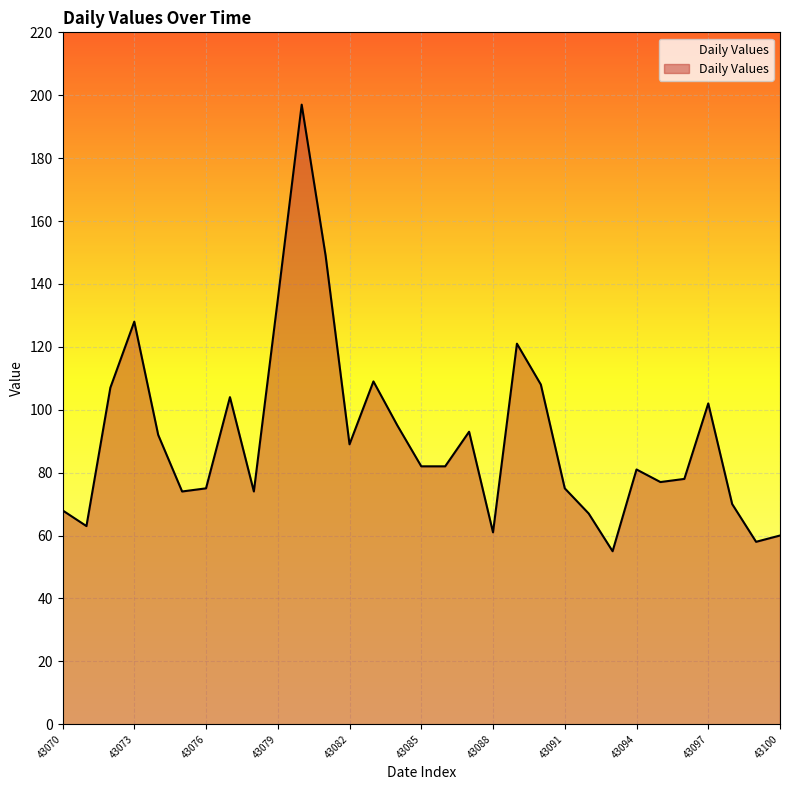

How many values are below 82?

15